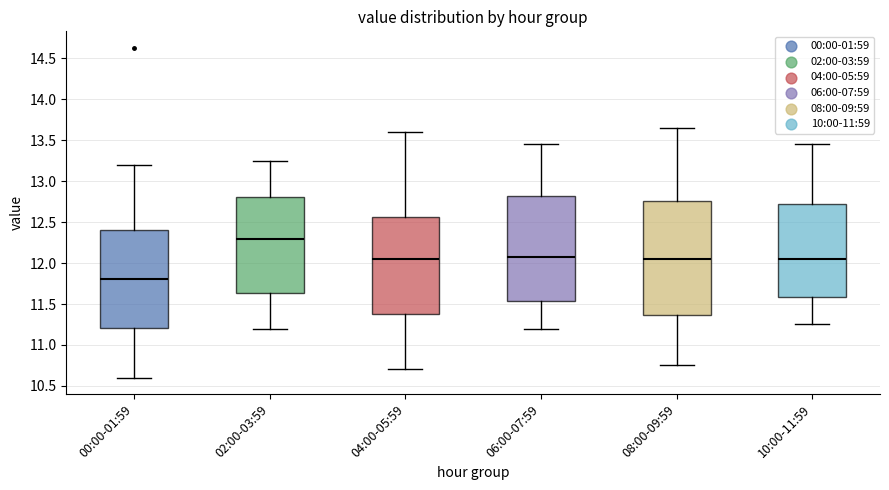

Where does the lower whisker of the box for 06:00-07:59 end on the y-axis? The values are not printed on the chart, so give them approximately, as read against the axis.

11.20